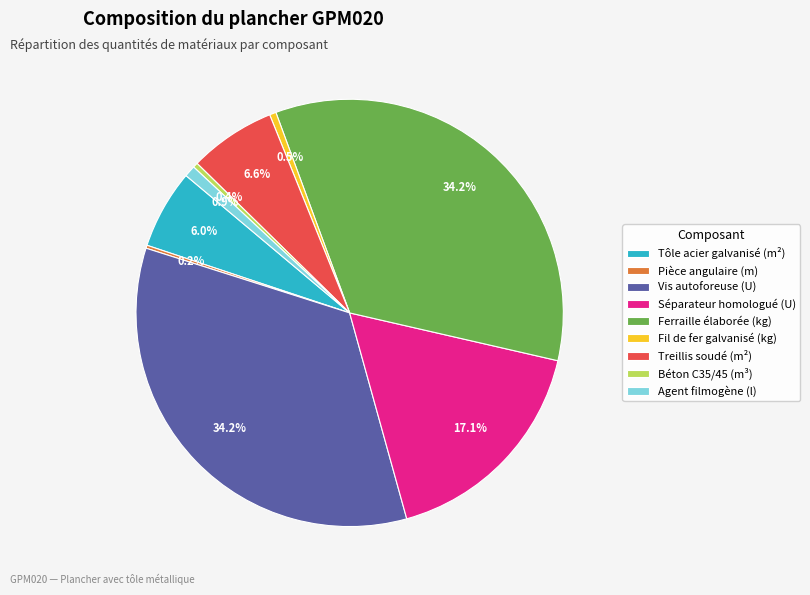

Is the sum of Séparateur homologué (U) and Fil de fer galvanisé (kg) greater than half?

No